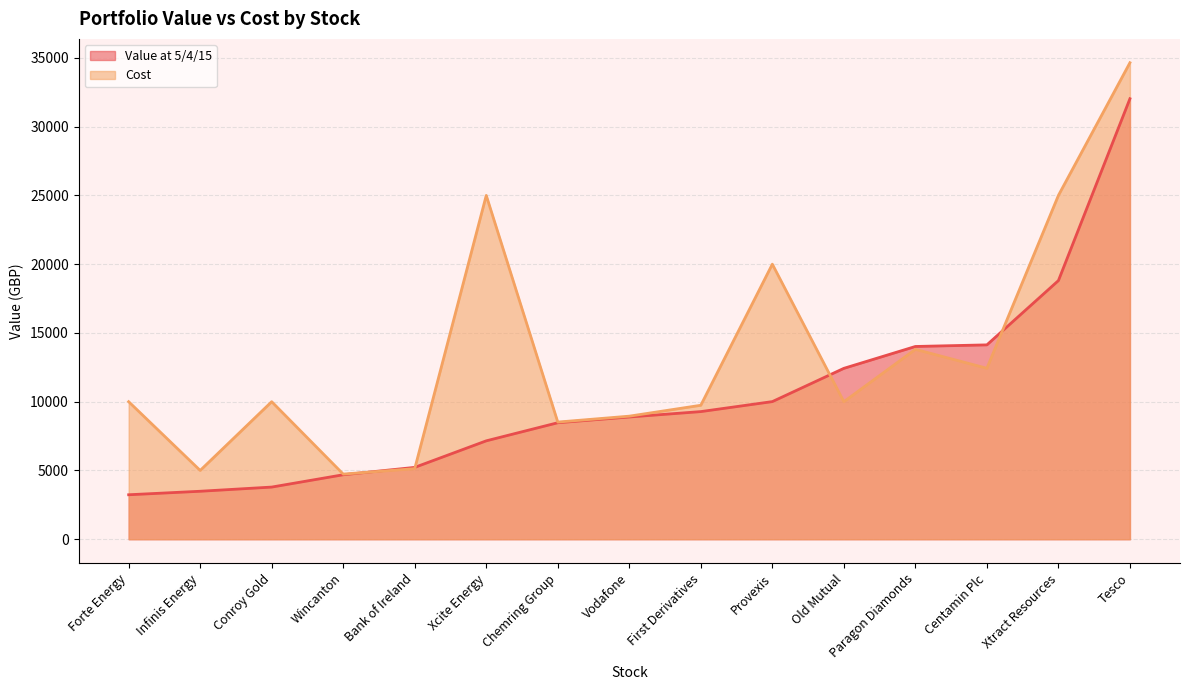

Which has a higher value, Bank of Ireland or Paragon Diamonds?

Paragon Diamonds